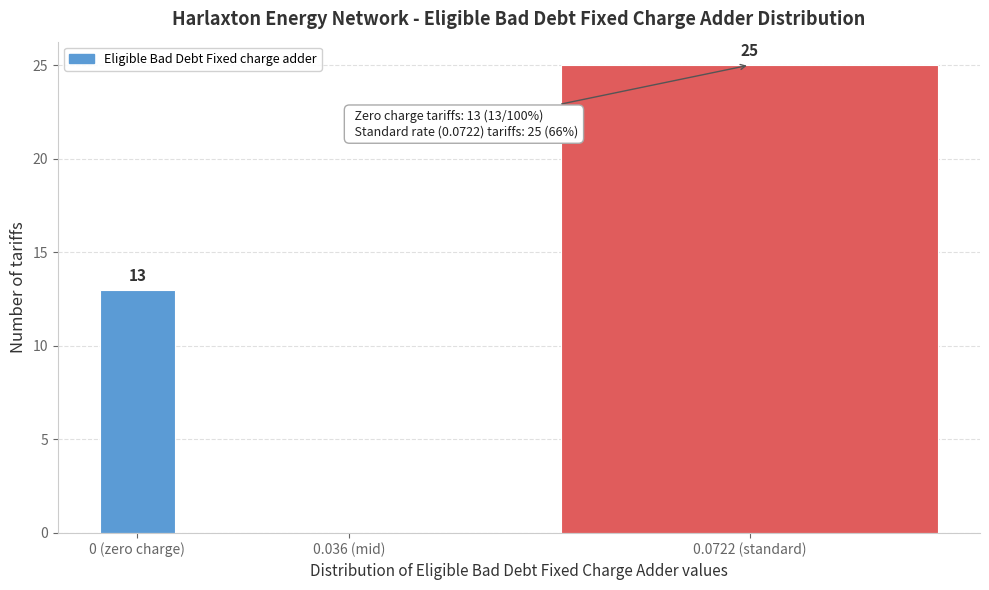

Reading right to left, extract all data points from this chart.

0.0722 (standard)=25	0.036 (mid)=0	0 (zero charge)=13